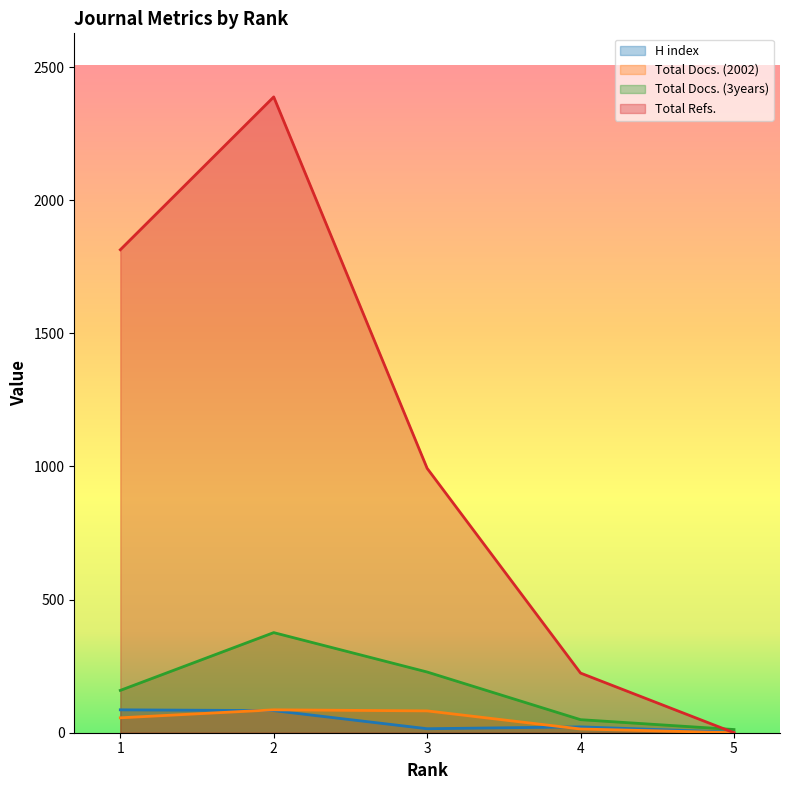

At how many categories does at least one series exceed 1534?

2